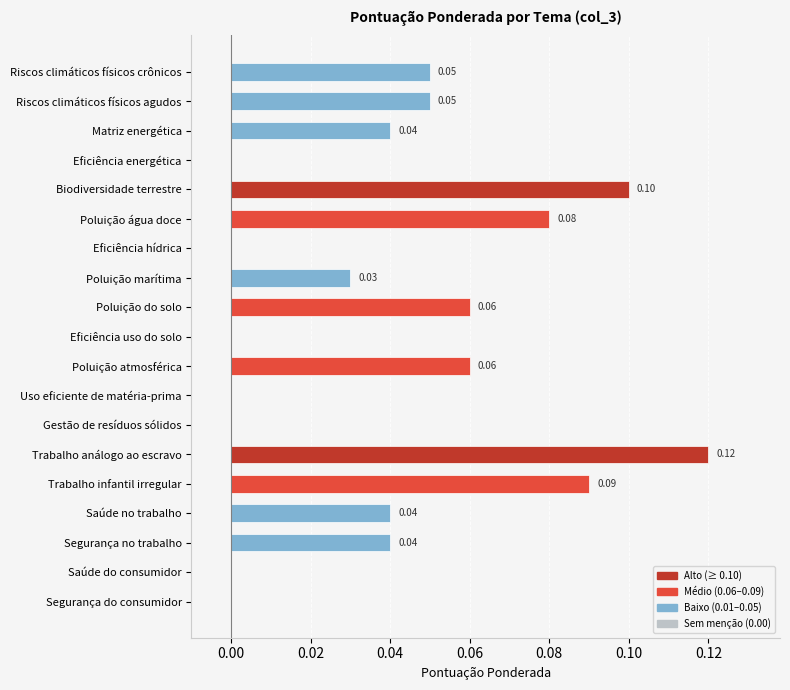

How many series are shown in this chart?

1